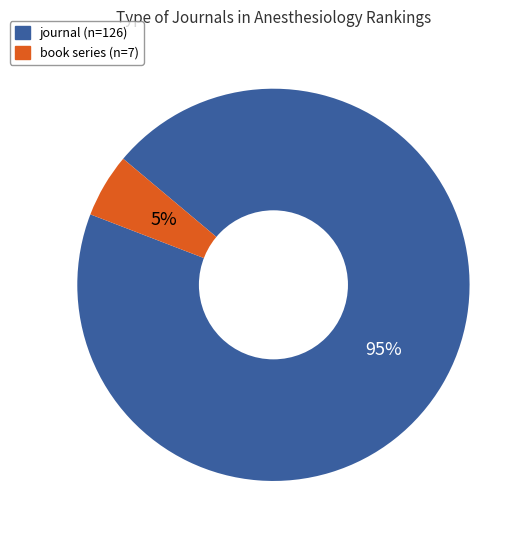

To the nearest percent, what percentage of the pie is journal?

95%